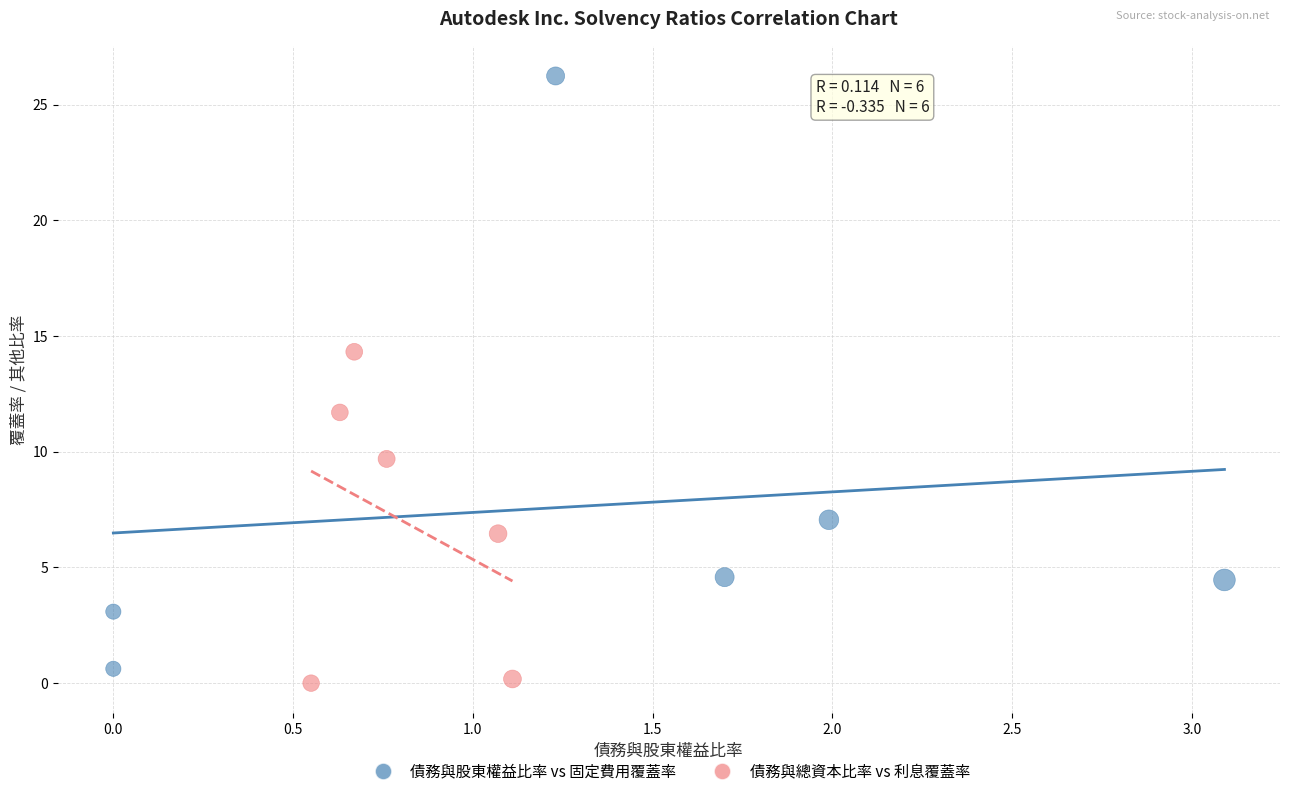

What are all the series names shown in the legend?

債務與股東權益比率 vs 固定費用覆蓋率, 債務與總資本比率 vs 利息覆蓋率